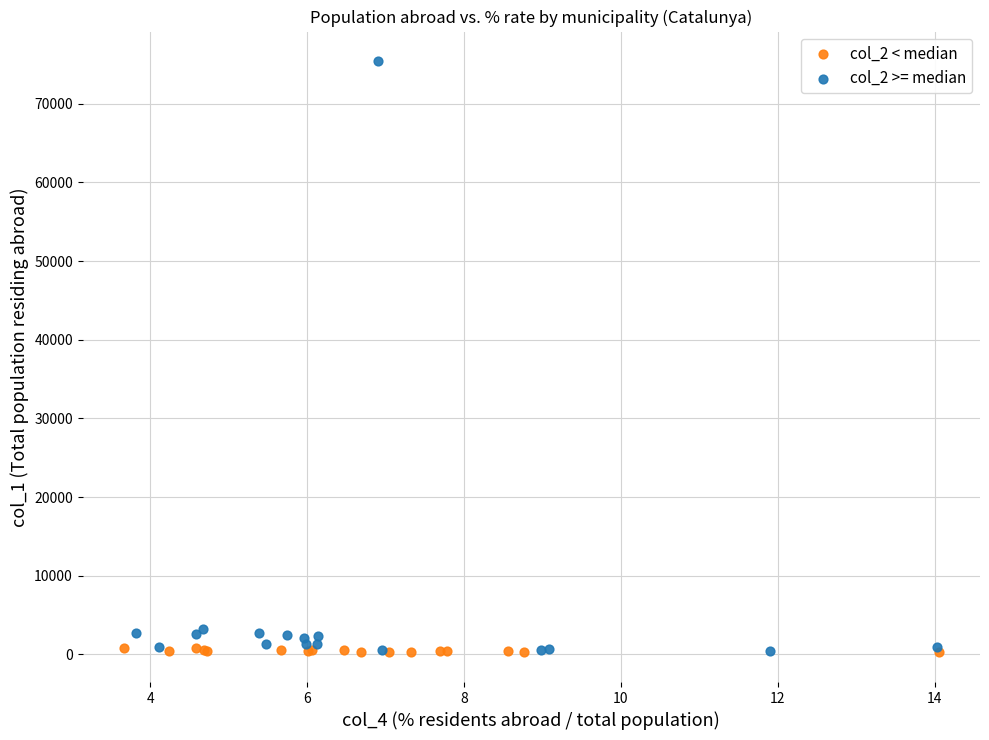

What are all the series names shown in the legend?

col_2 < median, col_2 >= median